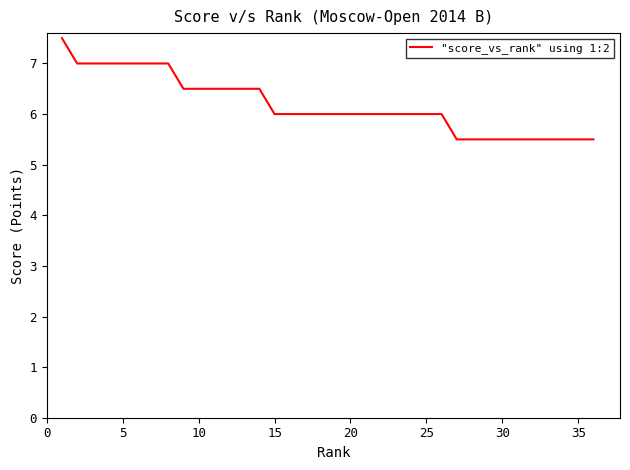

What is the smallest value displayed?

5.5